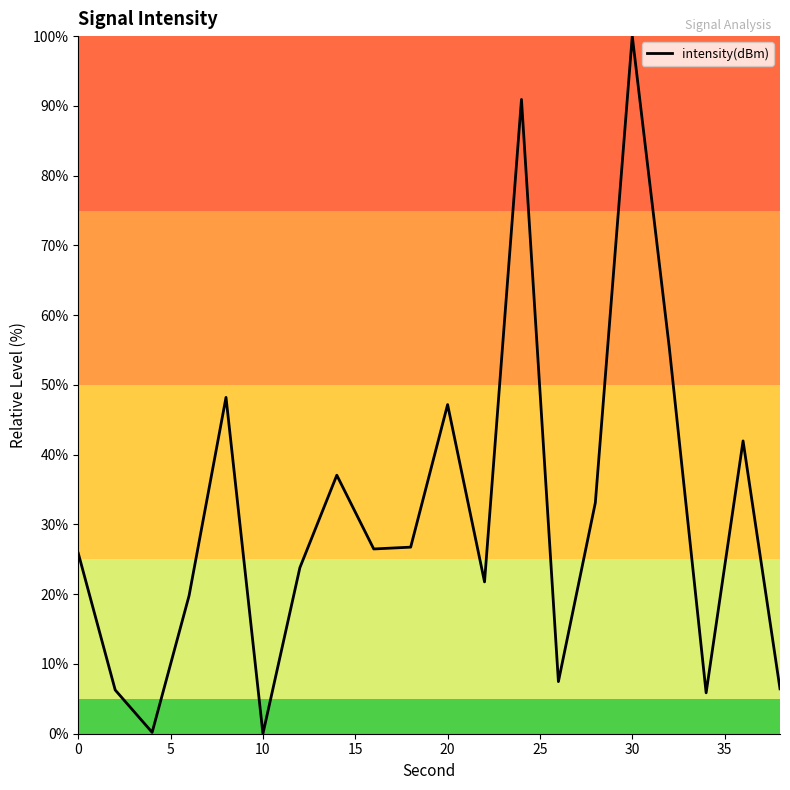

What is the difference between the maximum and minimum values?

100.0